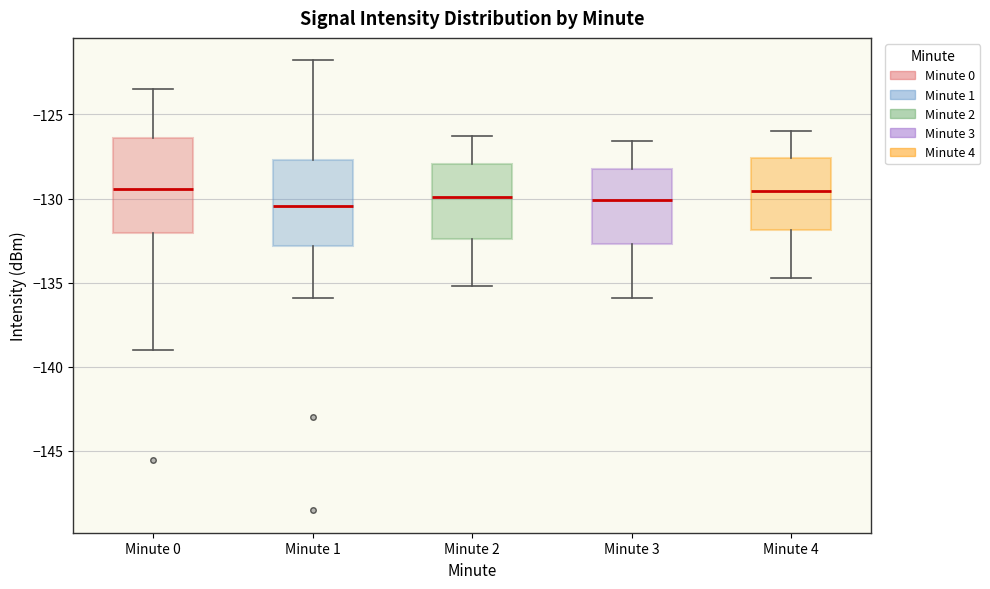

Where is the lower edge of the box for Minute 0 on the y-axis? The values are not printed on the chart, so give them approximately, as read against the axis.

-132.0